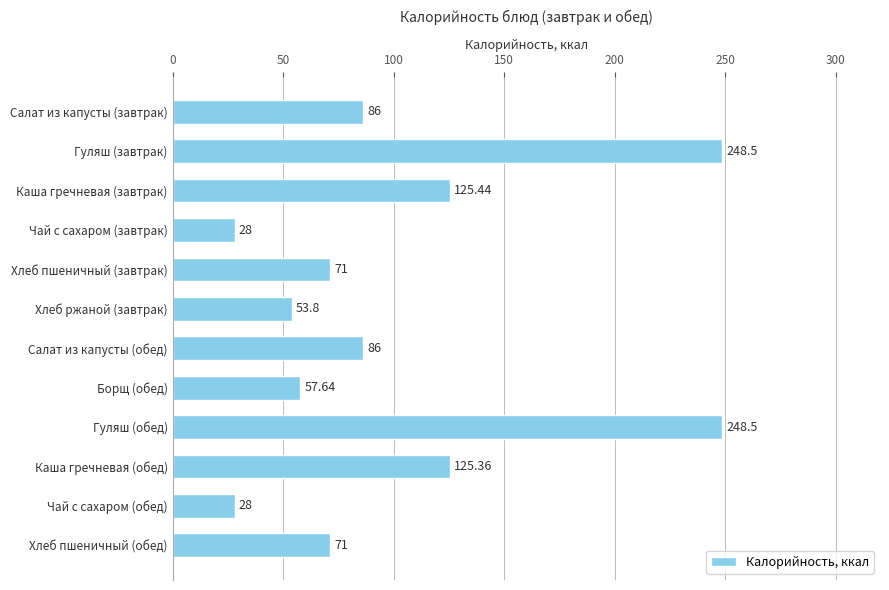

What is the difference between the second highest and minimum values?

220.5